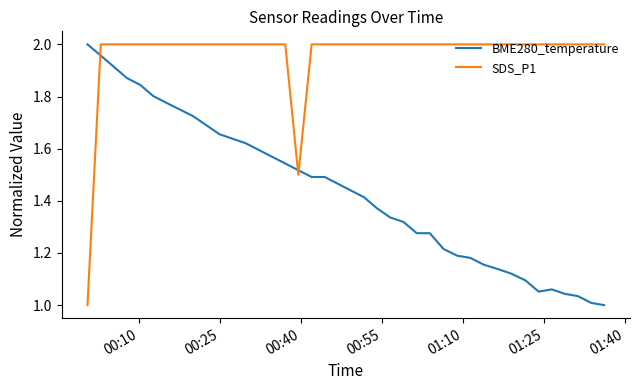

Rank the series by their average value, from highest to lowest.

SDS_P1, BME280_temperature